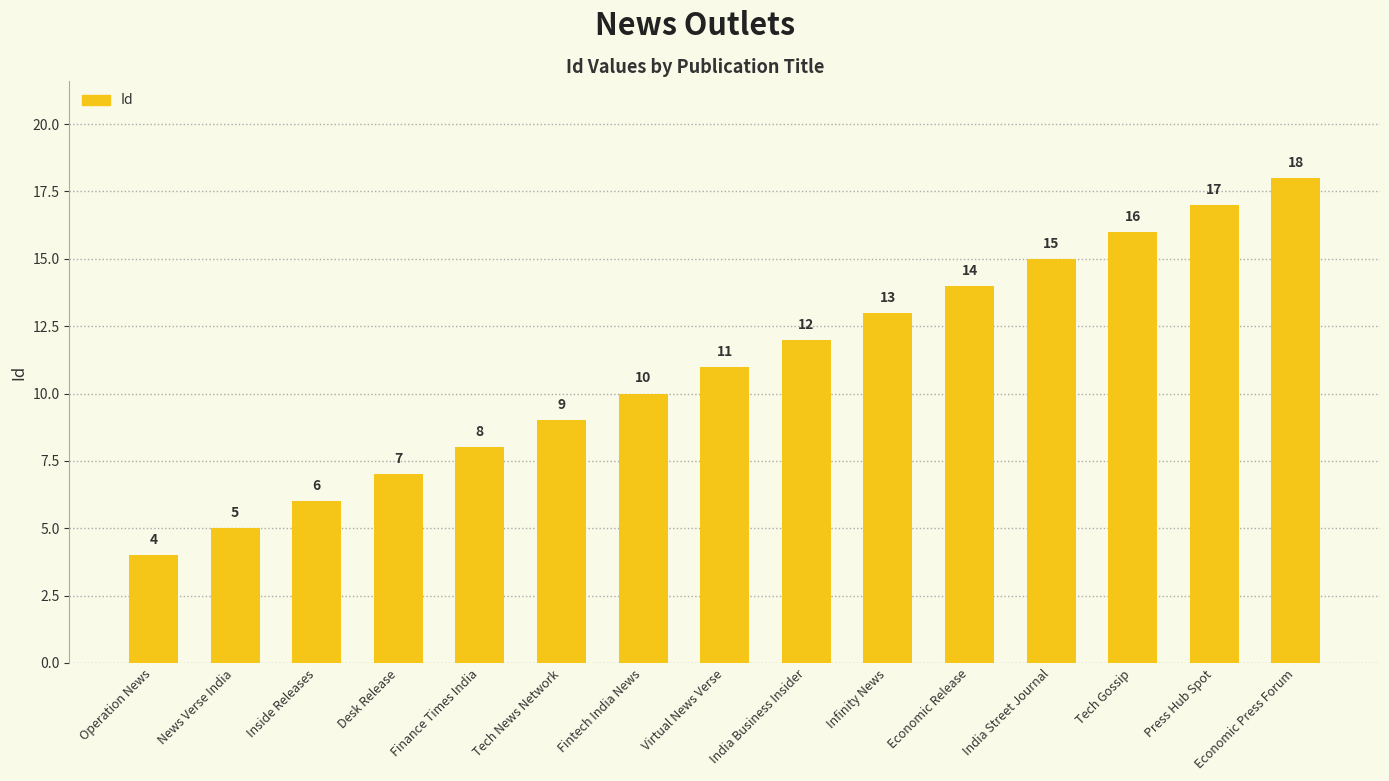

How many categories are shown in the chart?

15